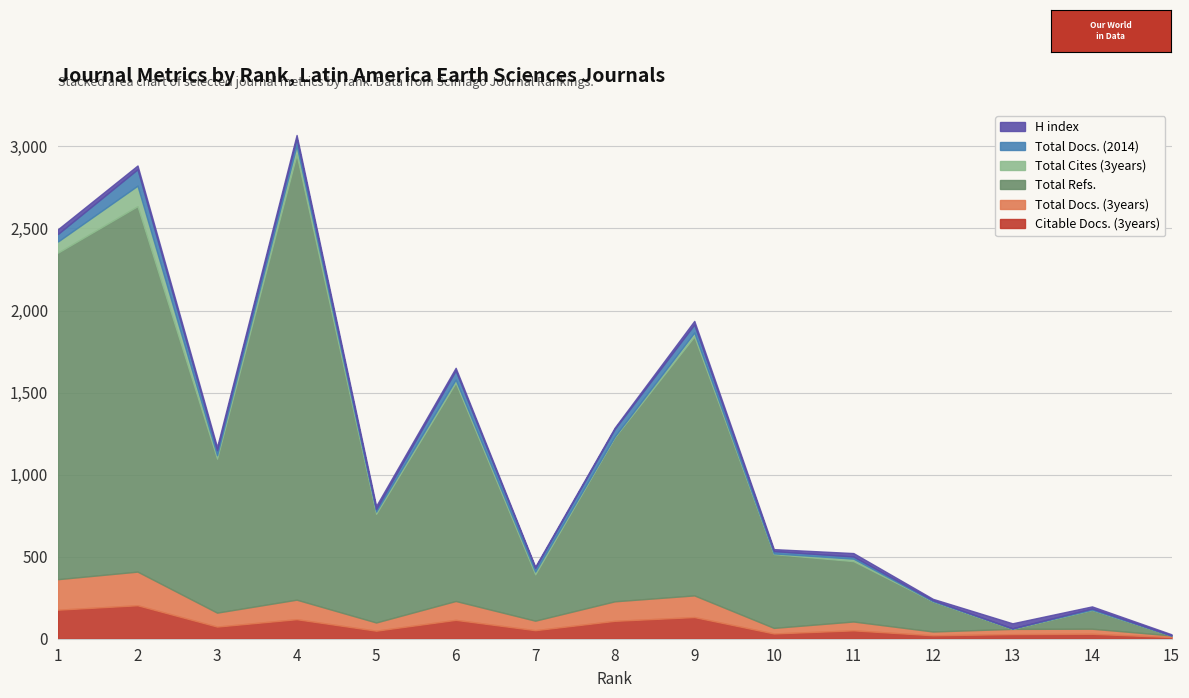

Which label corresponds to the largest value in the chart?

4